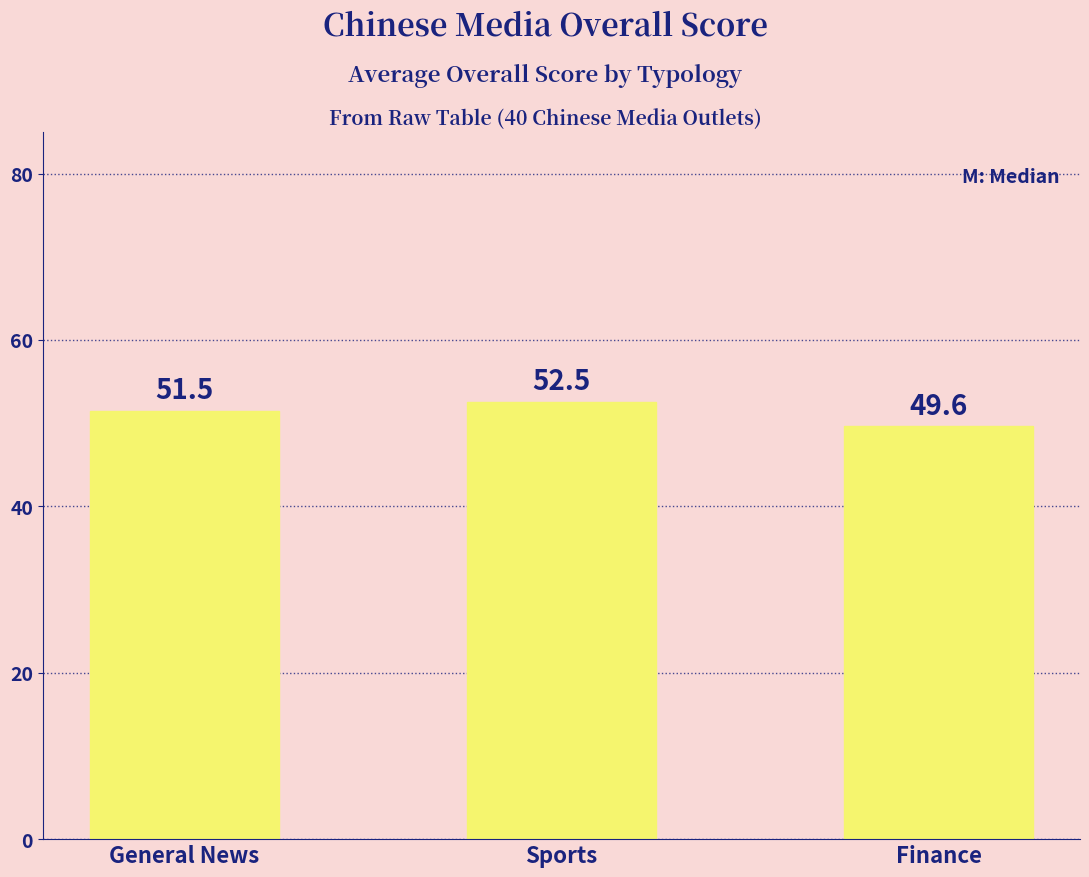

What is the label of the 1st bar from the right?

Finance